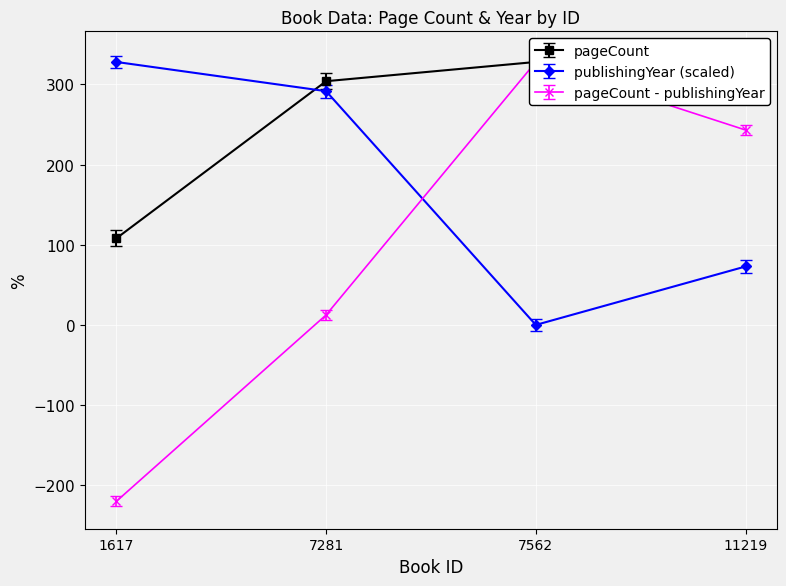

What is the approximate value of publishingYear at 11219?

72.9